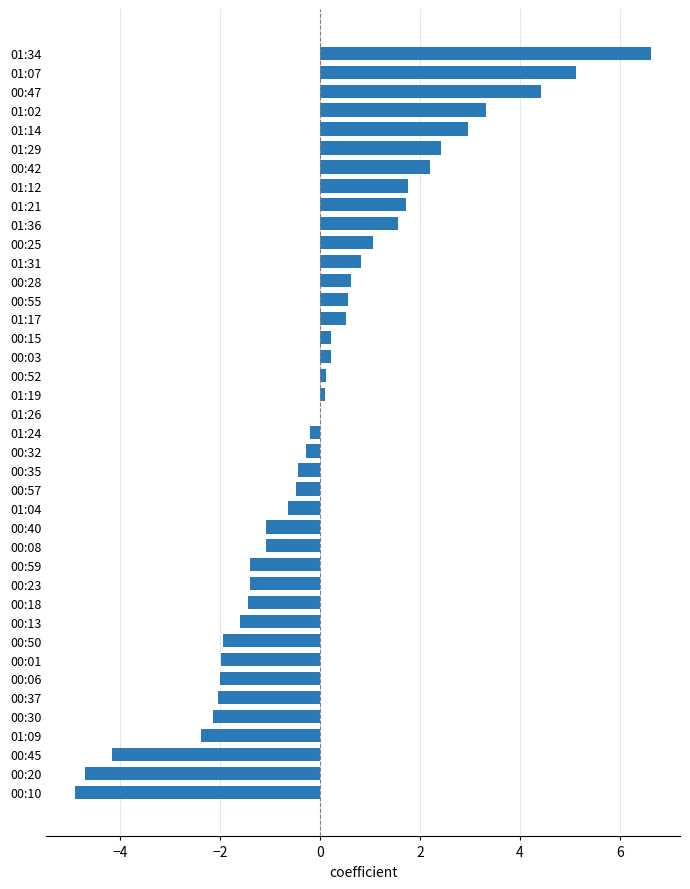

What is the maximum value shown in the chart?

6.6